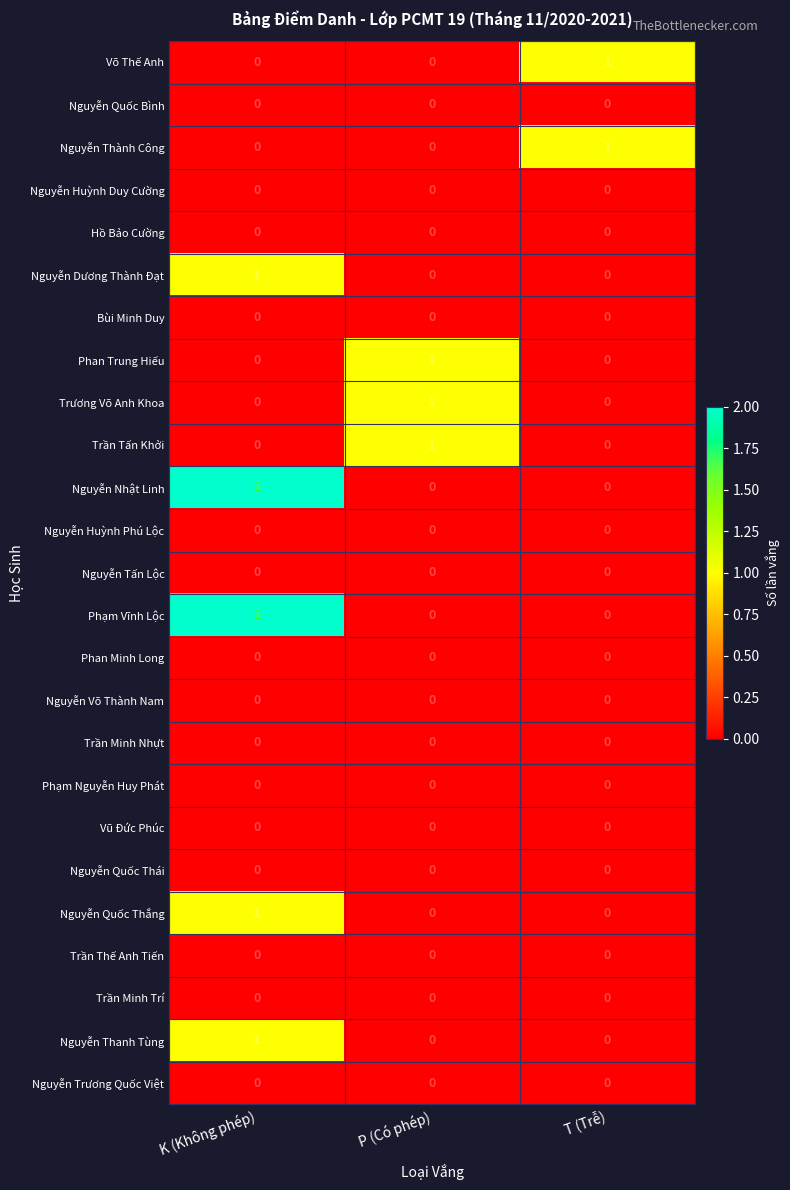

The Nguyễn Dương Thành Đạt series shows 0 at T (Trễ). True or false?

True